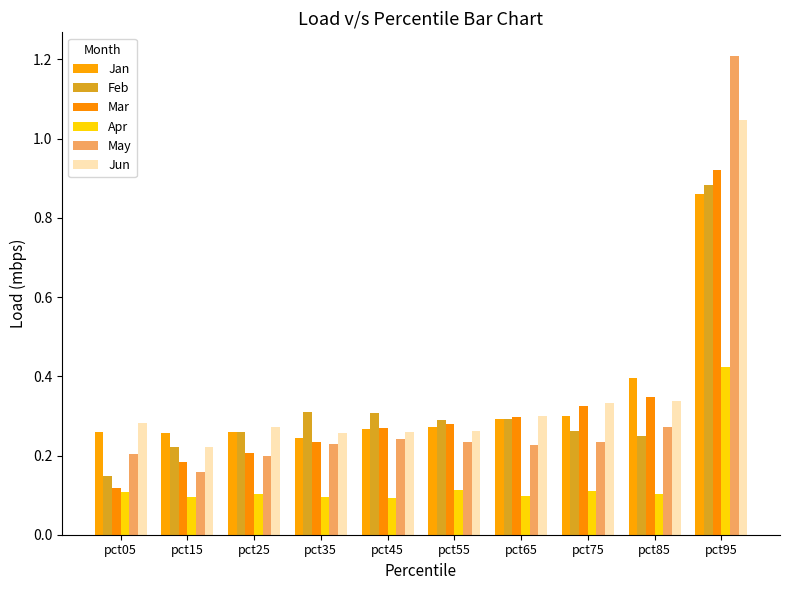

The value of May at pct55 is 0.3. True or false?

False